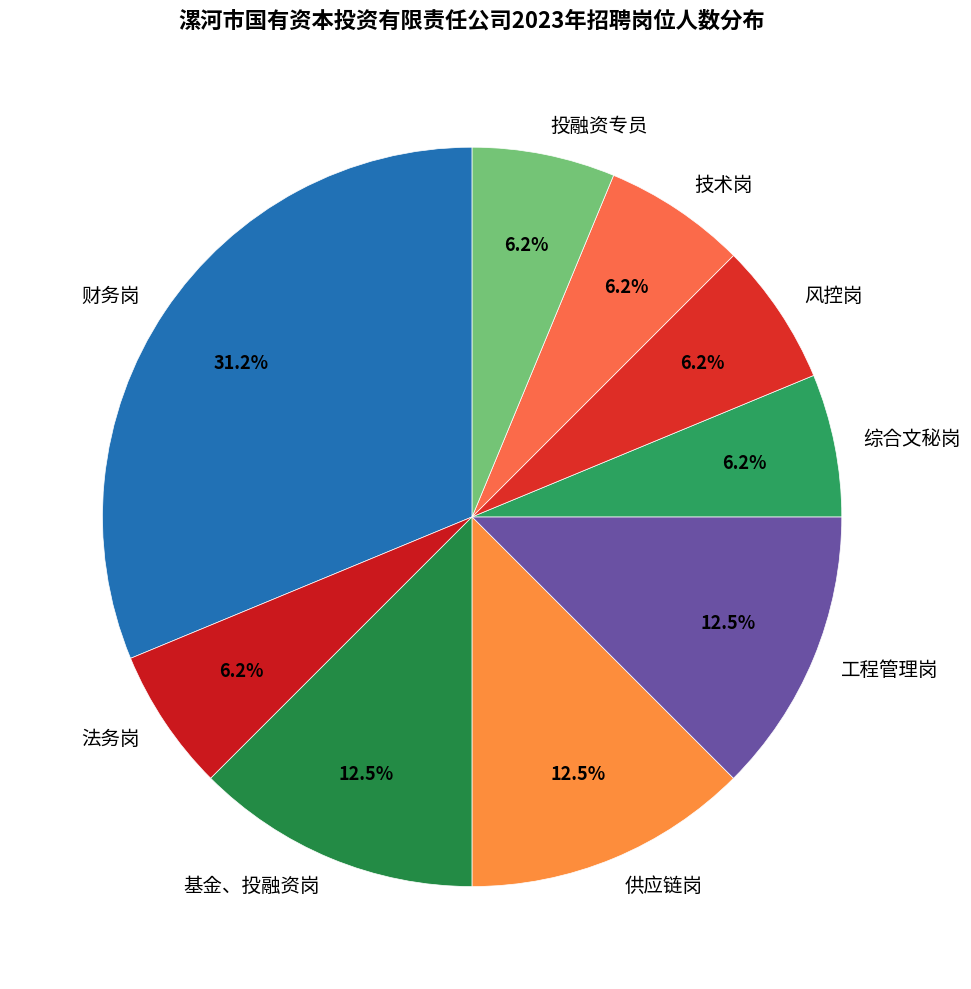

The 投融资专员 slice represents 1% of the pie. True or false?

False